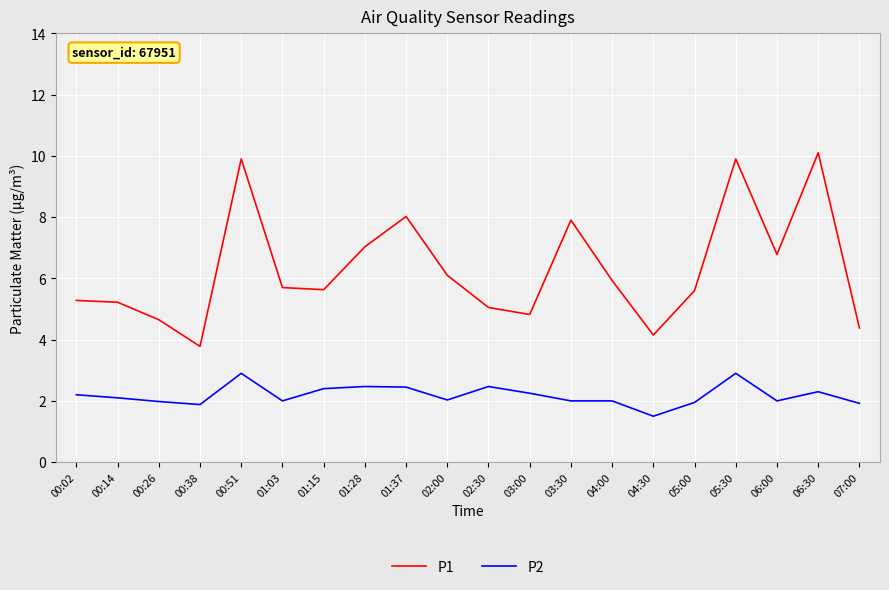

The value of P2 at 01:37 is 2.5. True or false?

True